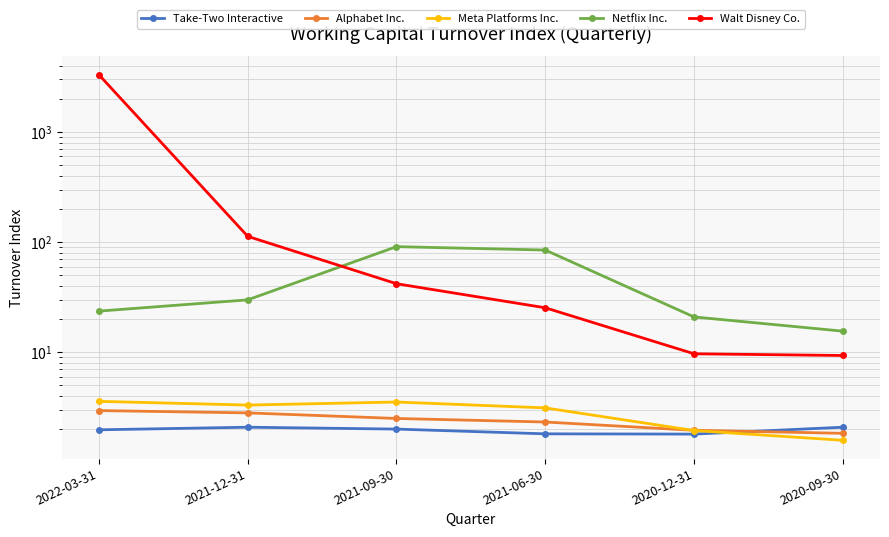

At which label is Meta Platforms Inc. closest to 2?

2020-12-31